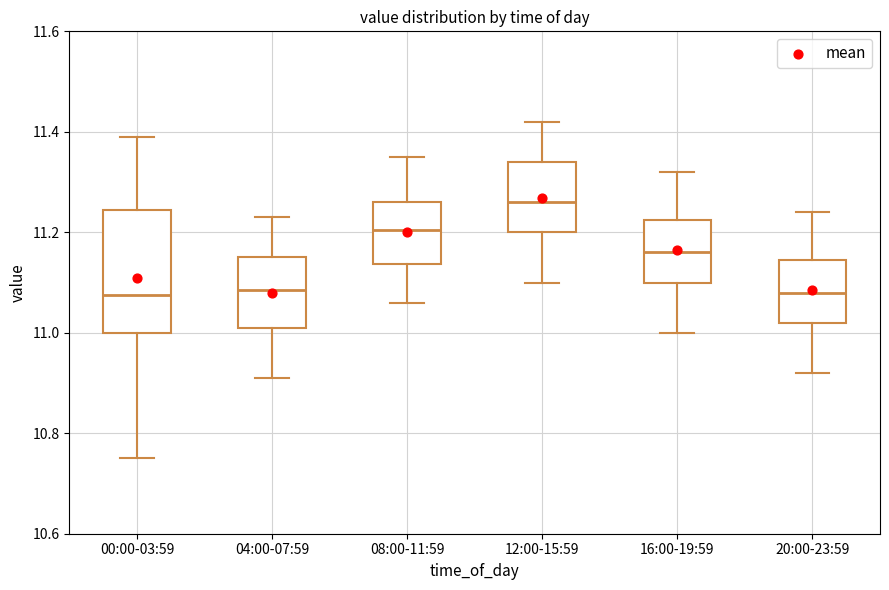

Which box's median line is the highest?

12:00-15:59